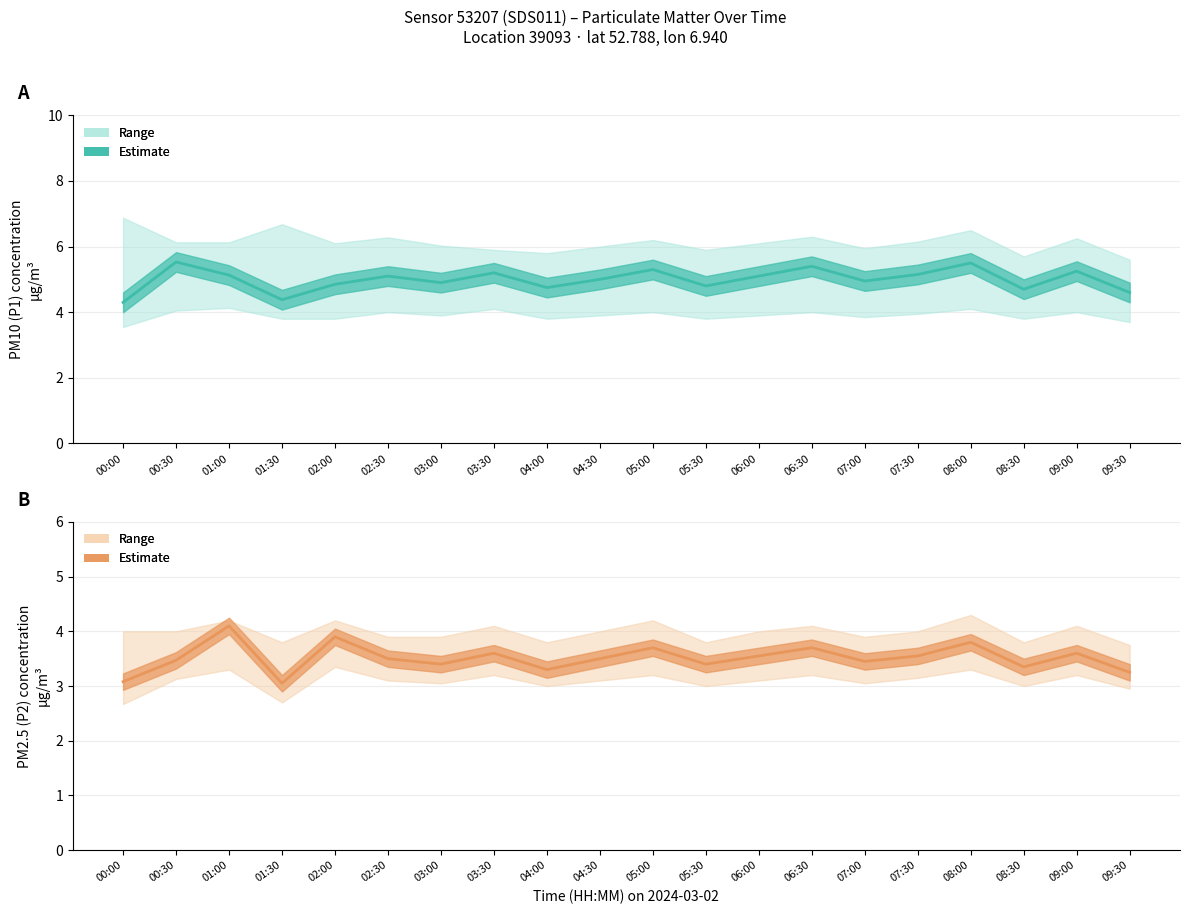

The P1 series shows 7.5 at 02:00. True or false?

False